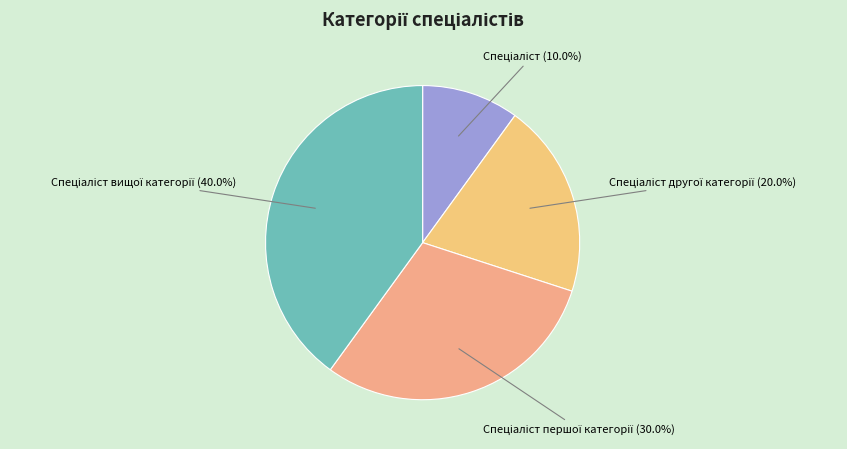

Does any single category account for the majority?

No